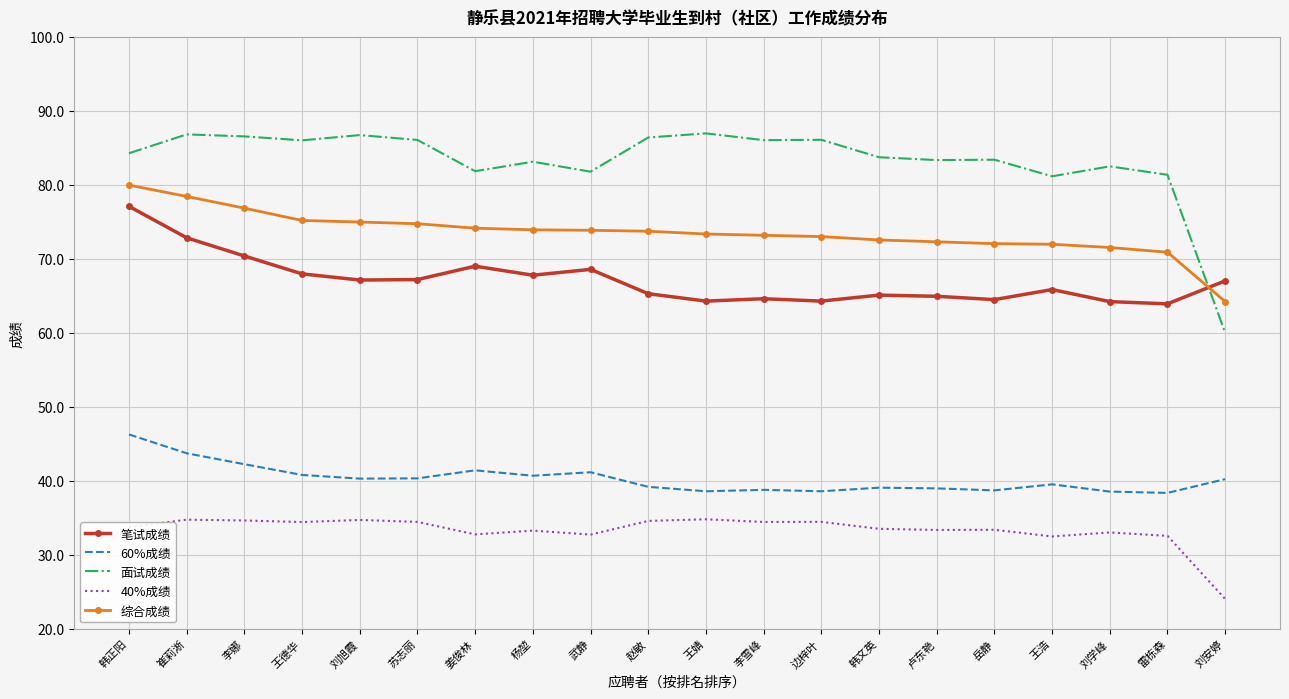

True or false: 笔试成绩 has a value of 64.5 at 岳静.

True